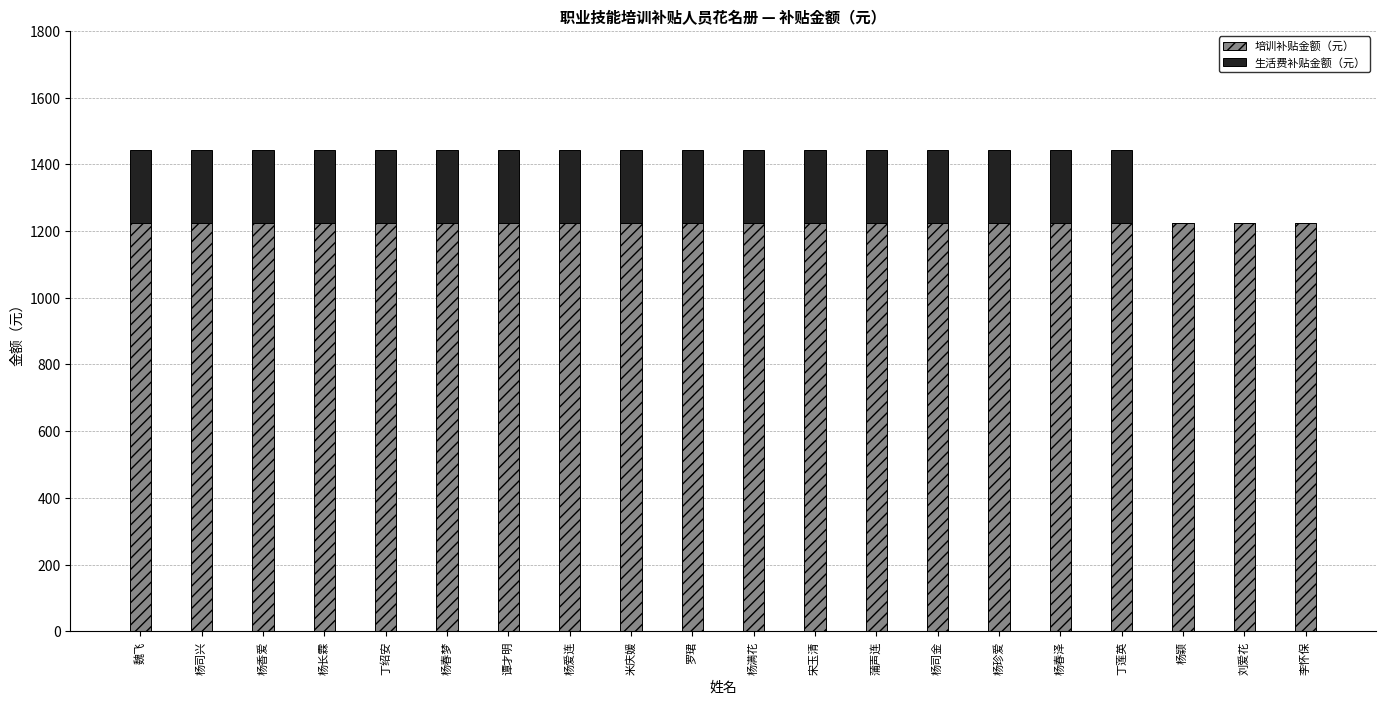

The 培训补贴金额（元） series shows 1224 at 杨珍爱. True or false?

True